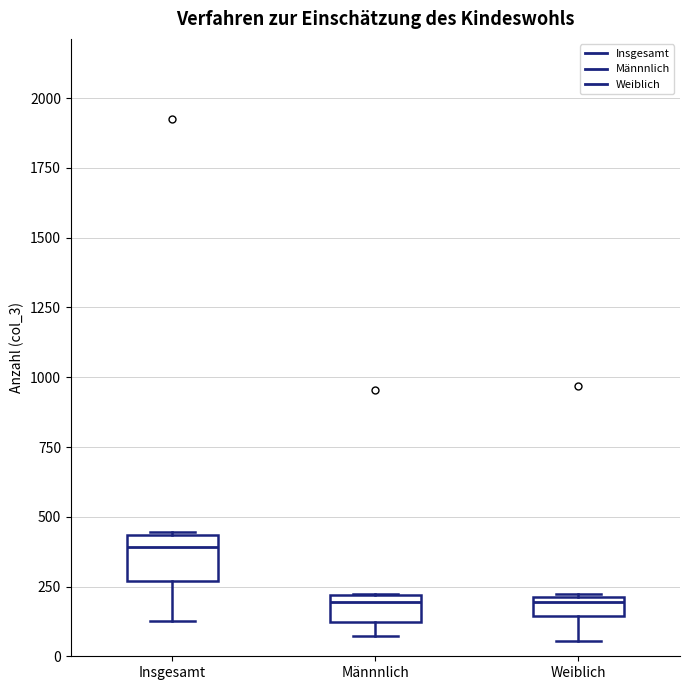

Which box is the tallest, from its lower edge to its upper edge?

Insgesamt